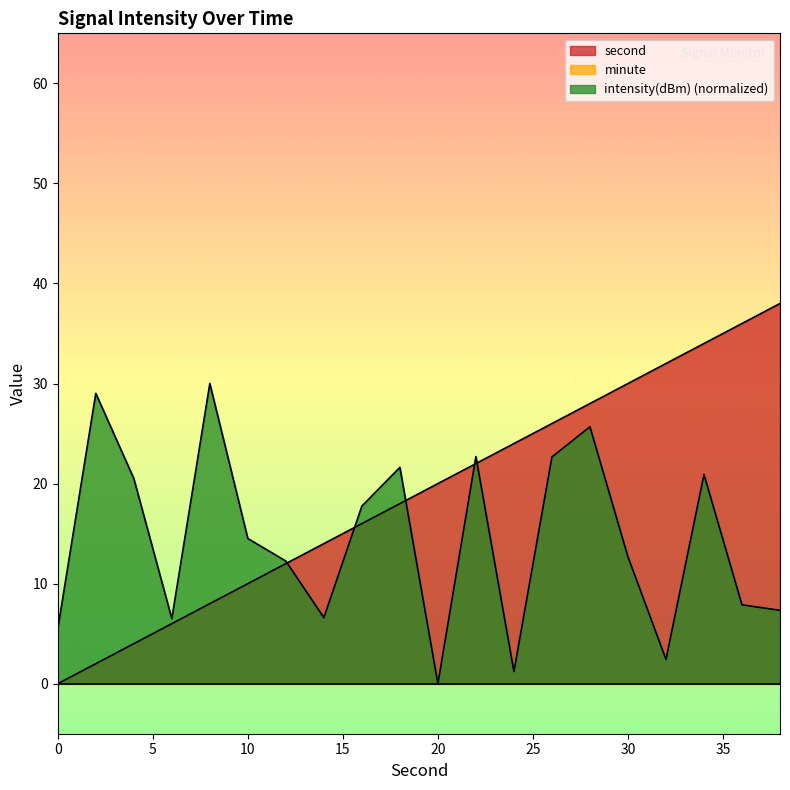

At which label is intensity(dBm) closest to 15?

10